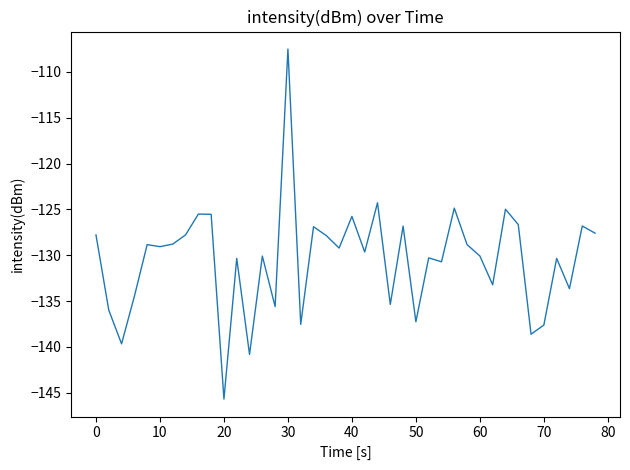

True or false: there are more than 0 points higher than both neighbors.

True